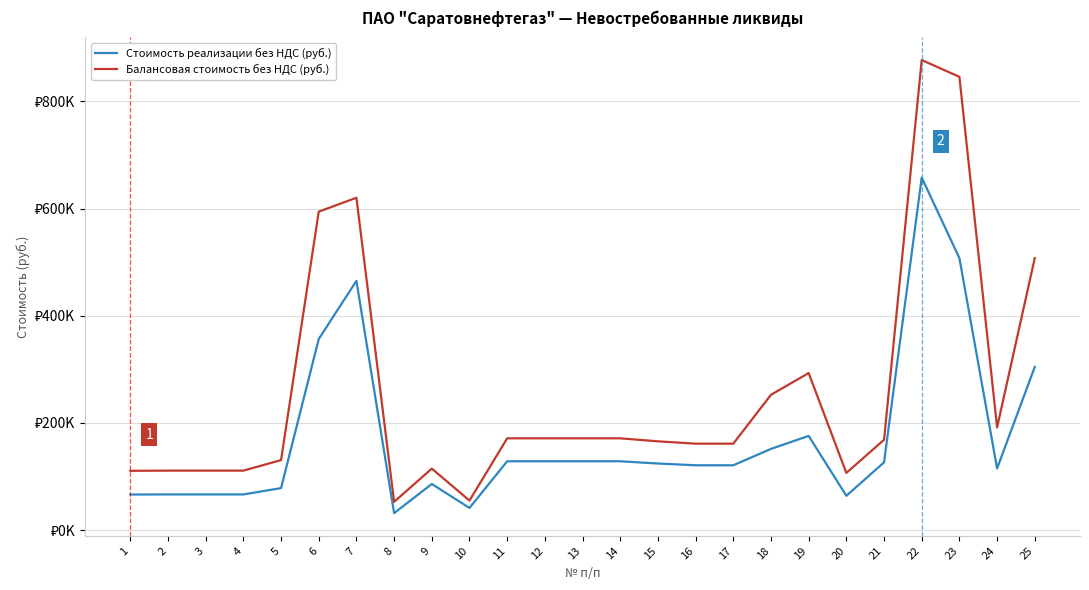

True or false: Стоимость реализации без НДС (руб.) and Балансовая стоимость без НДС (руб.) cross at least once.

False